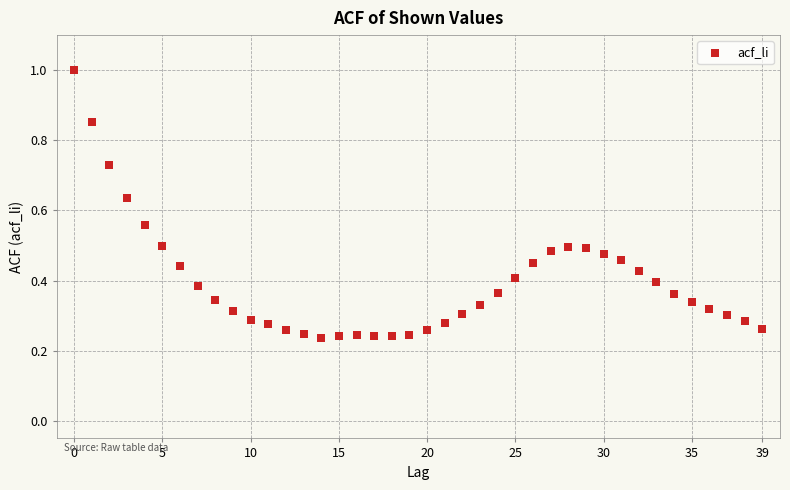

What is the range of Y values (max minus min)?

0.8